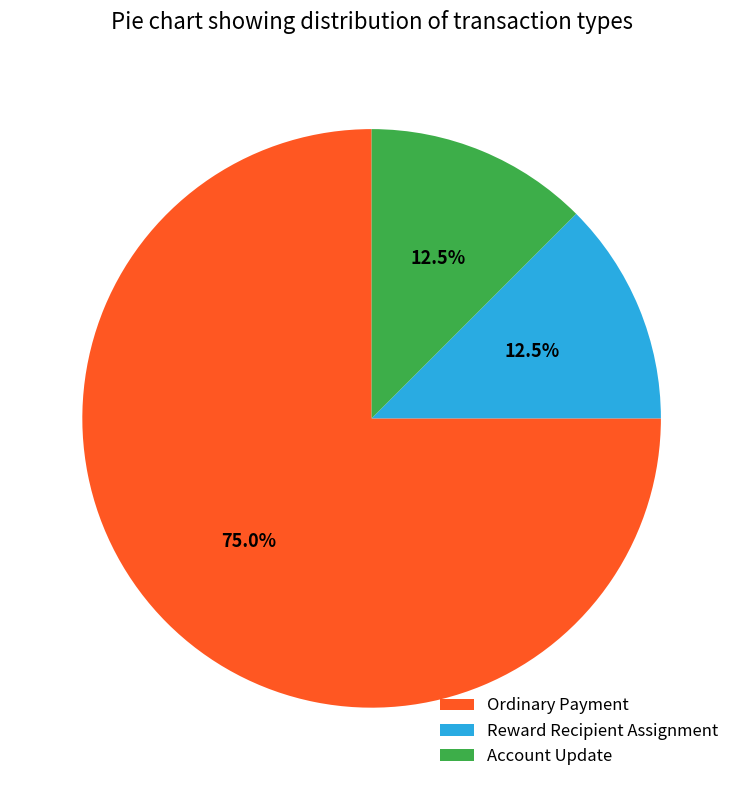

Which slice is the largest?

Ordinary Payment